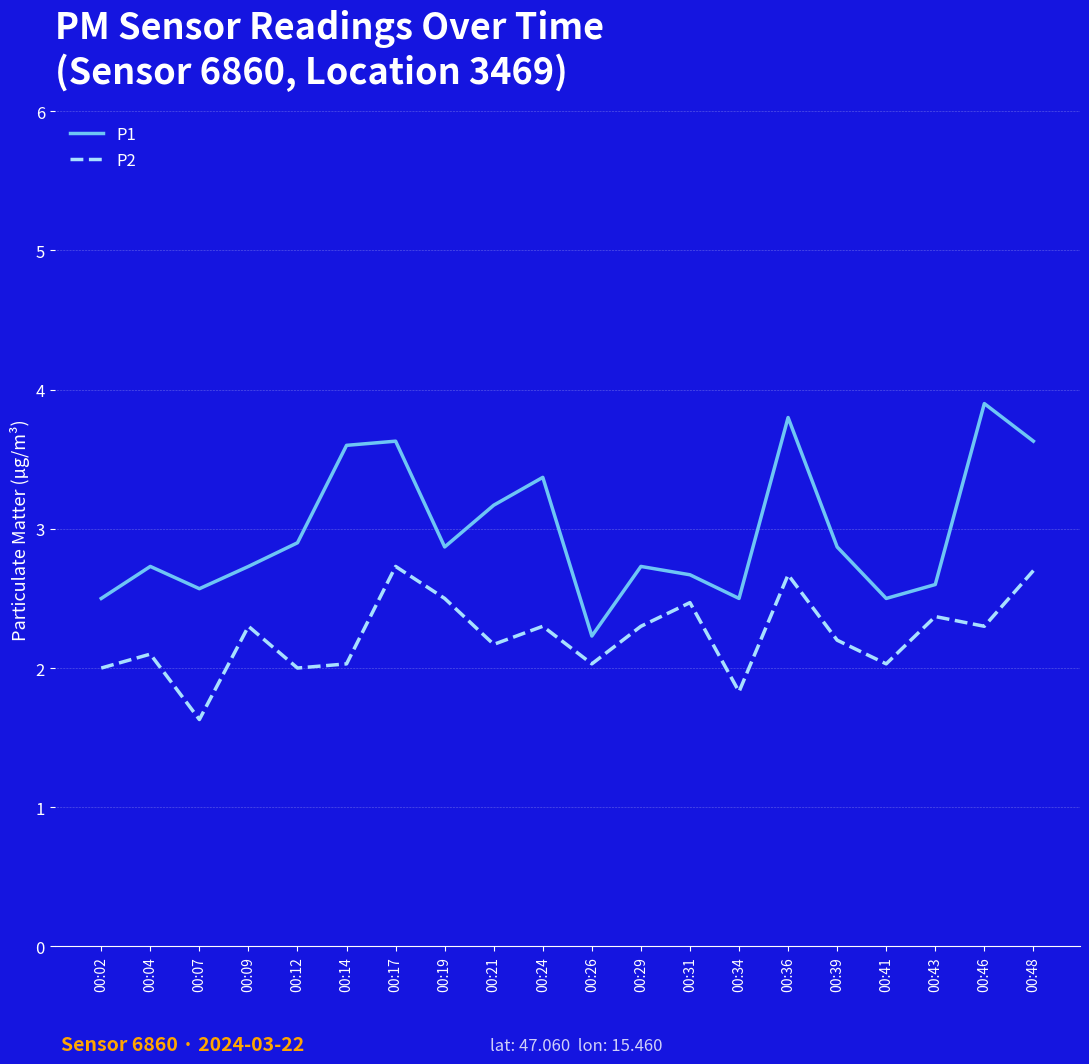

What is the approximate value of P1 at 00:46?

3.9